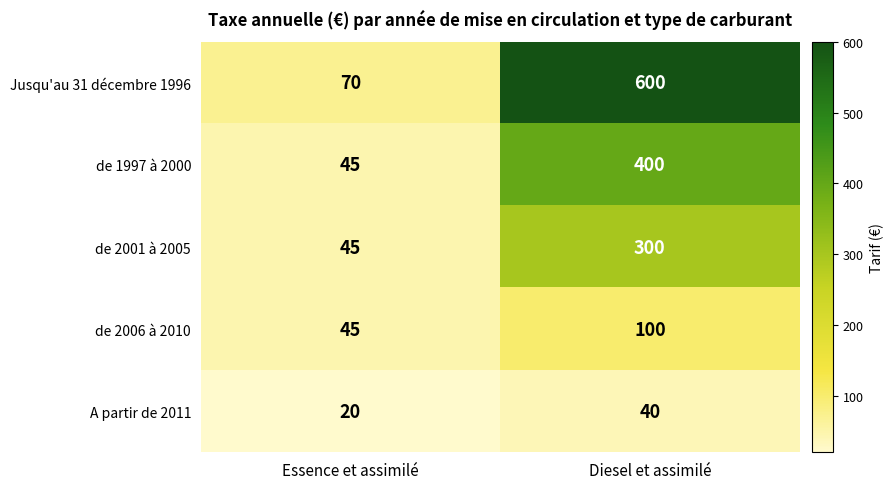

Reading right to left, extract all data points from this chart.

Jusqu'au 31 décembre 1996: Diesel et assimilé=600	Essence et assimilé=70
de 1997 à 2000: Diesel et assimilé=400	Essence et assimilé=45
de 2001 à 2005: Diesel et assimilé=300	Essence et assimilé=45
de 2006 à 2010: Diesel et assimilé=100	Essence et assimilé=45
A partir de 2011: Diesel et assimilé=40	Essence et assimilé=20